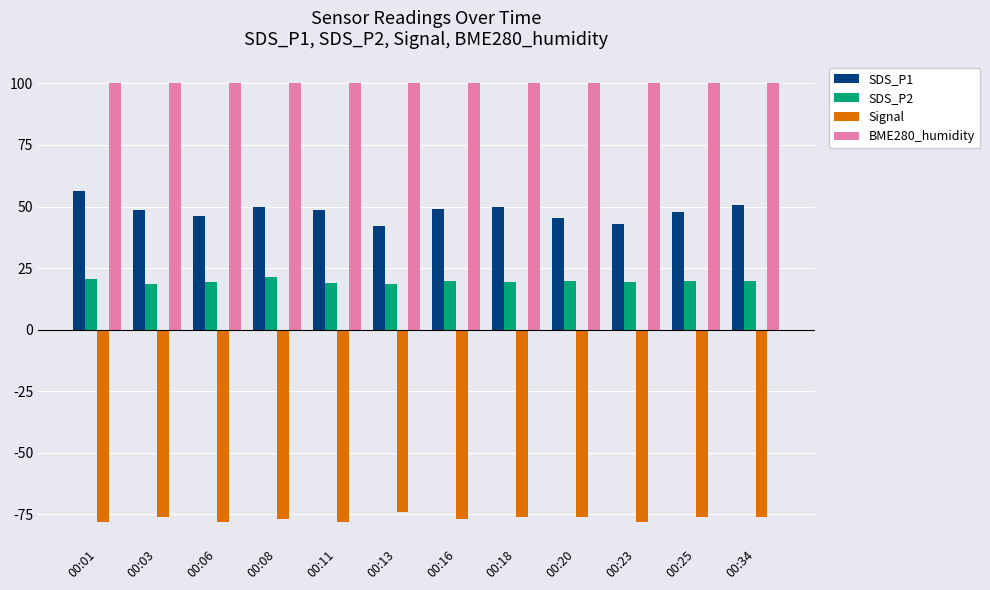

List the series in order of their overall mean, lowest first.

Signal, SDS_P2, SDS_P1, BME280_humidity